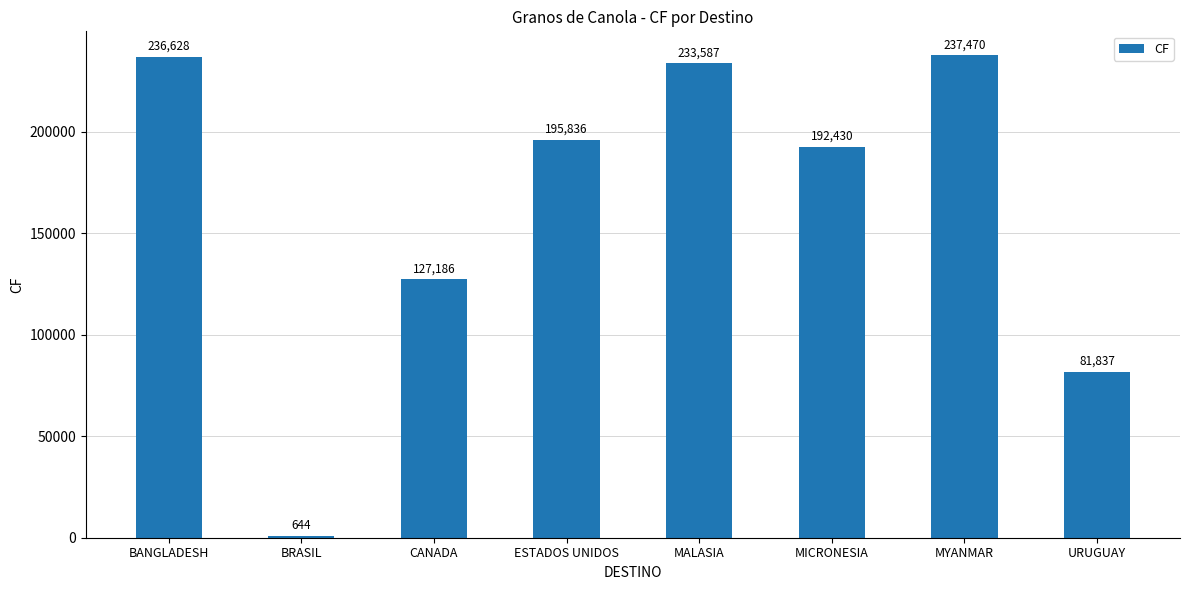

Reading left to right, transcribe all the data shown in this chart.

236628	644	127186	195836	233587	192430	237470	81837